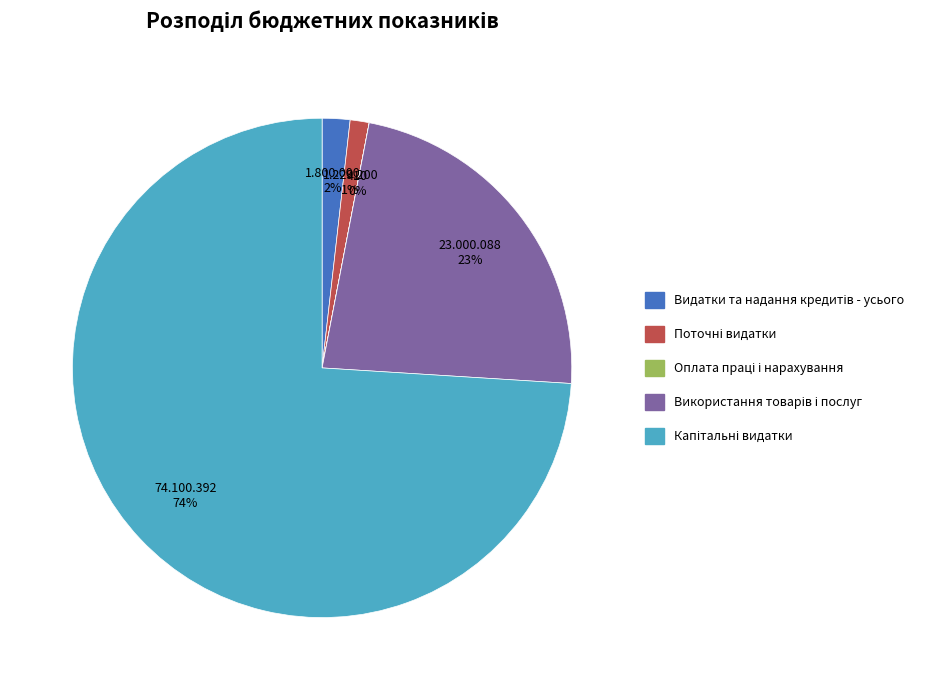

To the nearest percent, what is the difference between the largest and smallest slice percentages?

74%